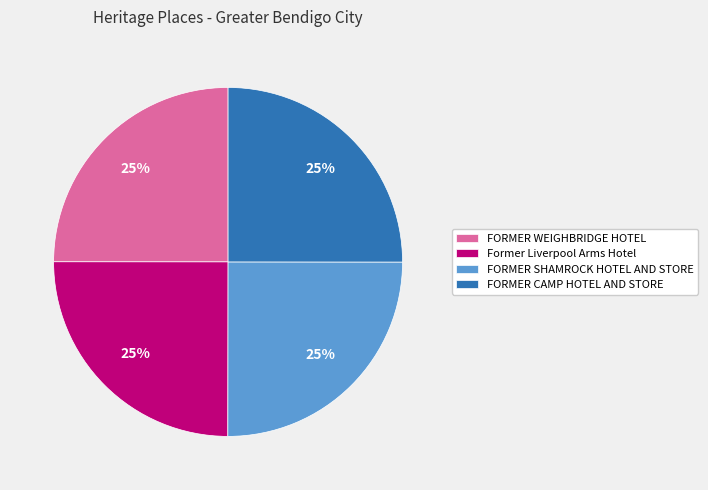

Is it true that Former Liverpool Arms Hotel is 34% of the pie?

False